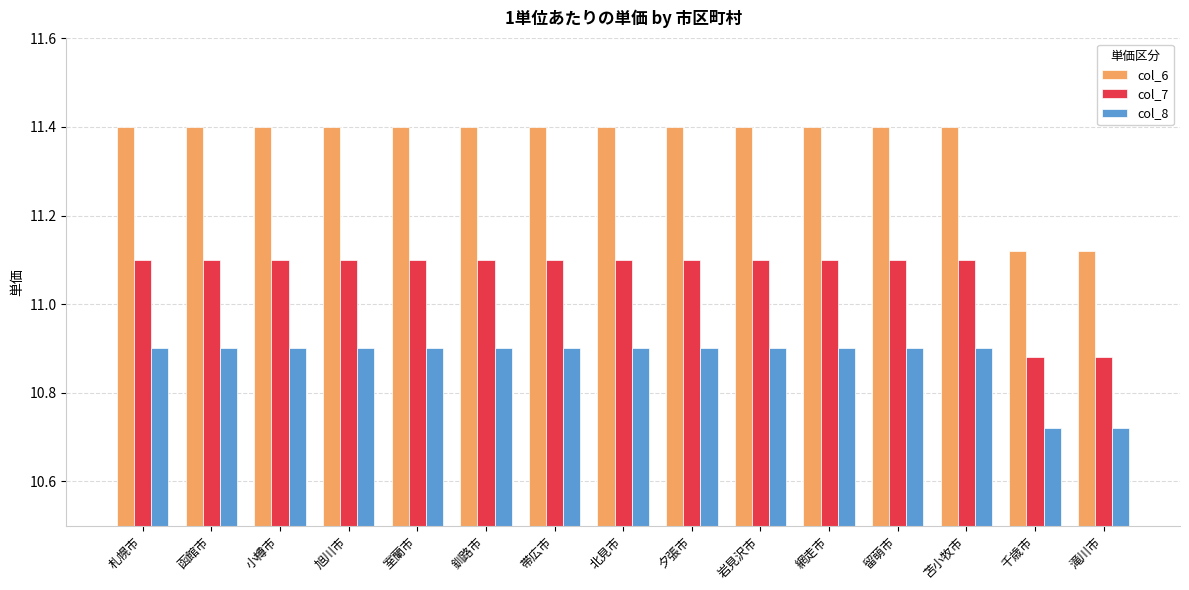

How many col_6 values are between 11 and 12?

15